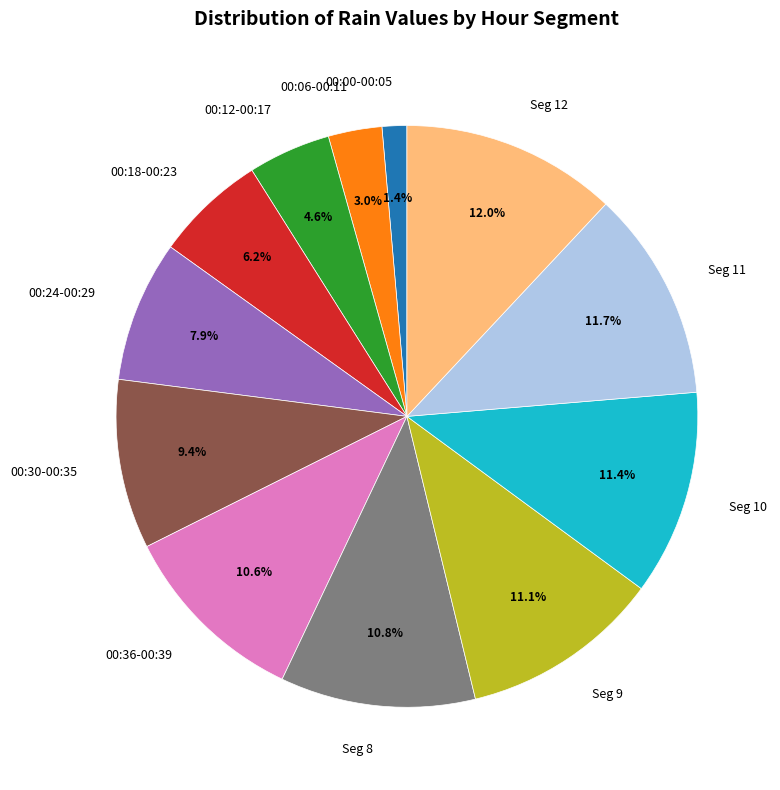

Do 00:36-00:39 and 00:24-00:29 together represent more than half of the pie?

No